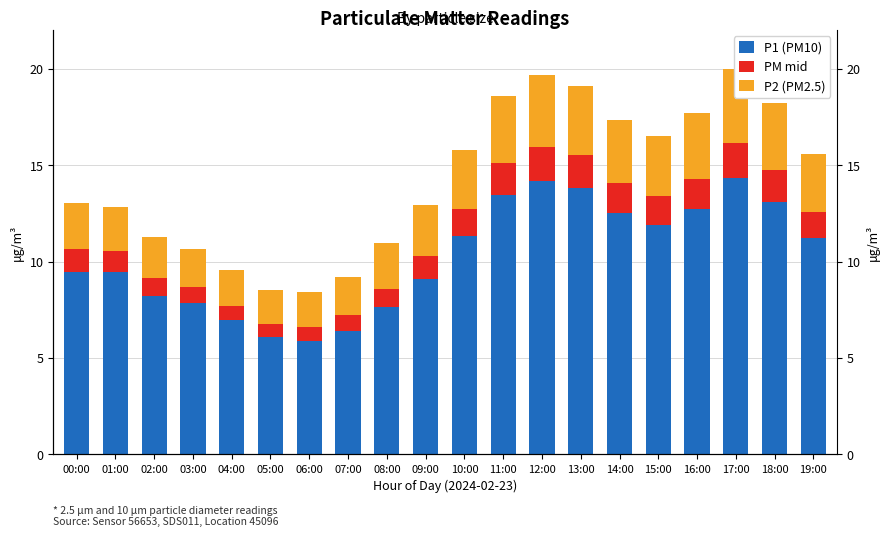

What is the label of the 6th bar from the right?

14:00